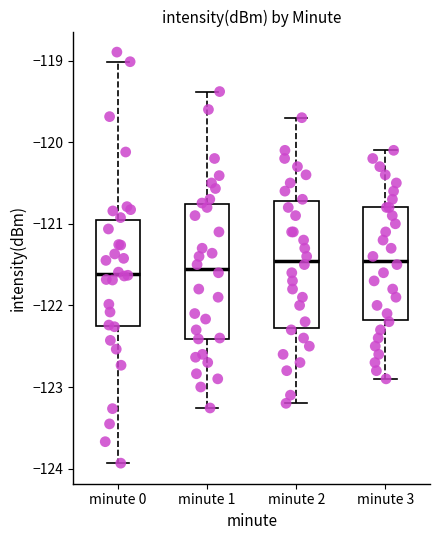

Reading left to right, transcribe this box plot: for each box, give where its median line is, the range the box spans, and where its two whiskers end, as read against the y-axis. The values are not printed on the chart, so give them approximately, as read against the axis.

minute 0: median -121.6, box -122.3 to -121.0, whiskers -123.9 to -119.0
minute 1: median -121.5, box -122.4 to -120.8, whiskers -123.3 to -119.4
minute 2: median -121.4, box -122.3 to -120.7, whiskers -123.2 to -119.7
minute 3: median -121.4, box -122.2 to -120.8, whiskers -122.9 to -120.1